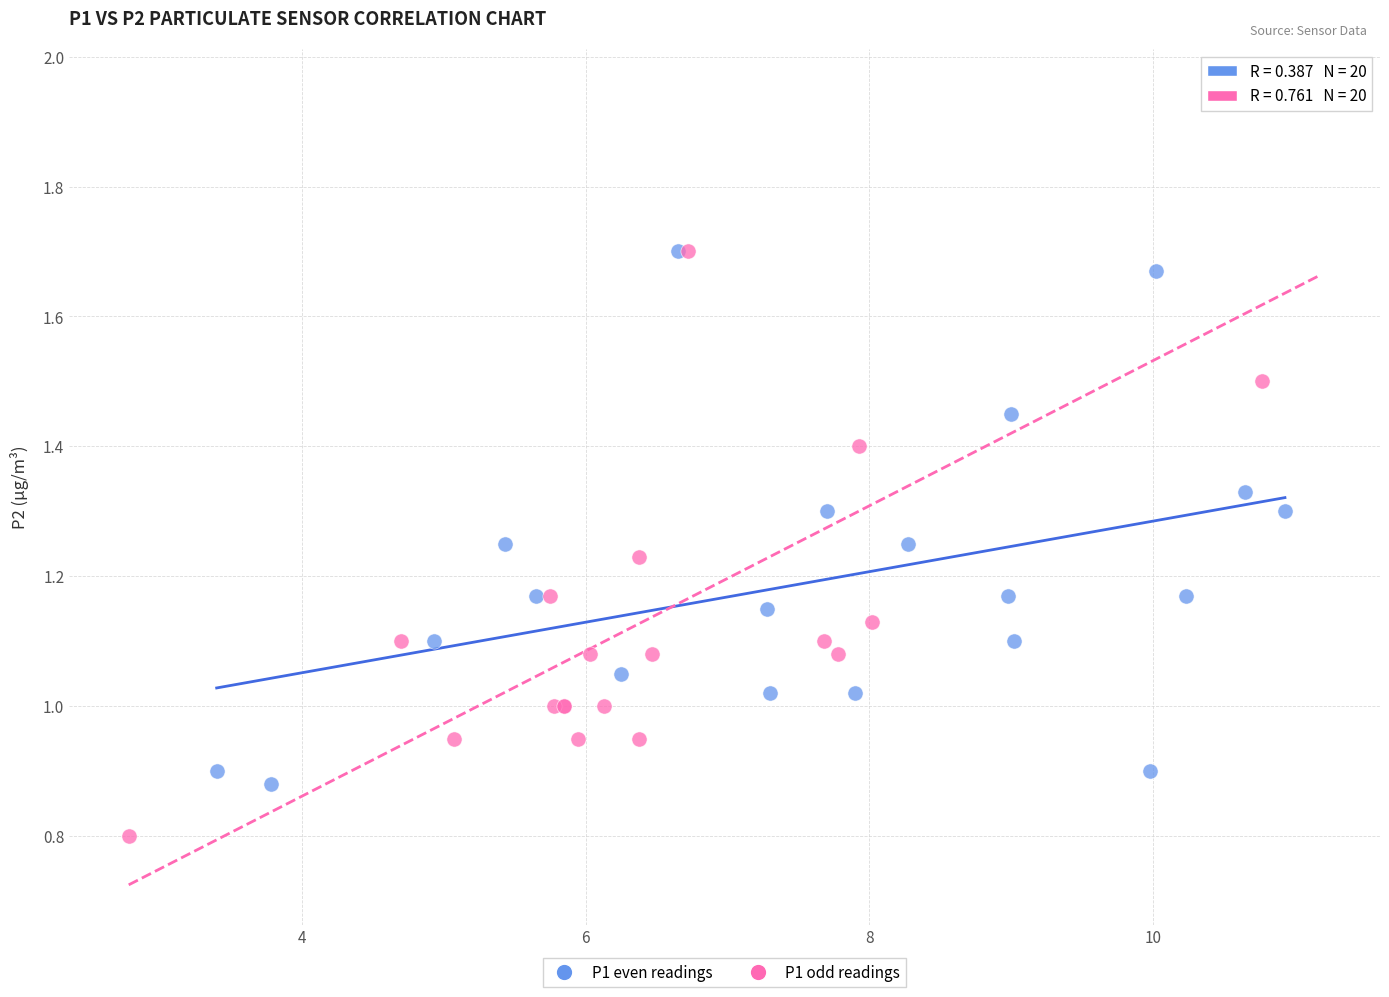

Which series reaches the minimum Y coordinate?

P1 odd readings